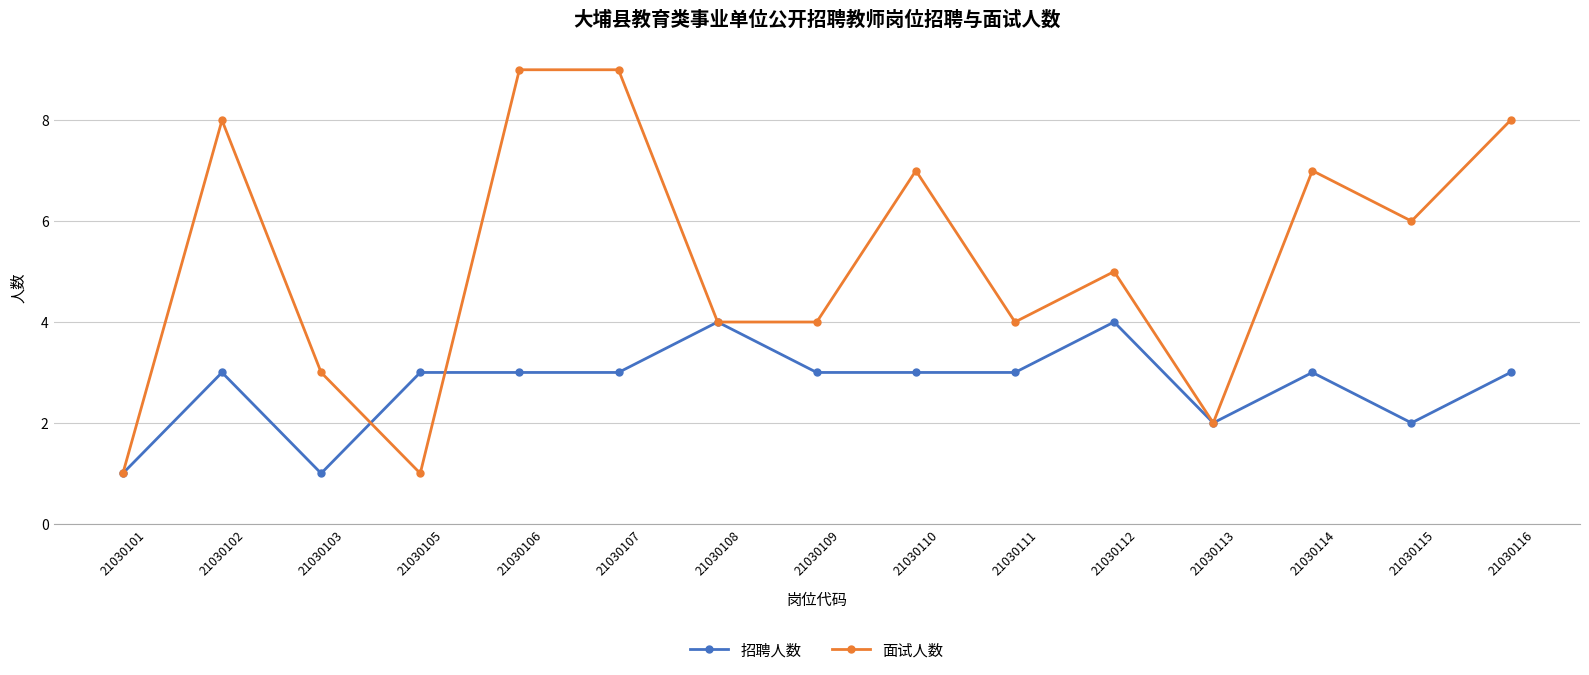

At which category does 面试人数 reach its first local valley?

21030105